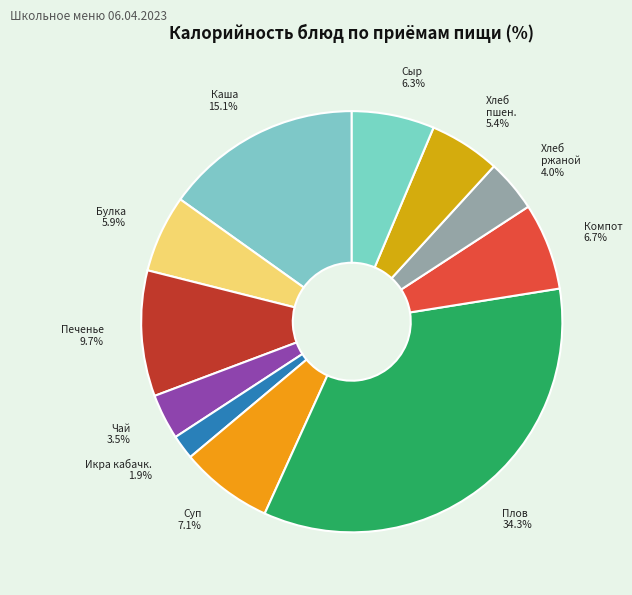

Count the number of slices in the pie.

11